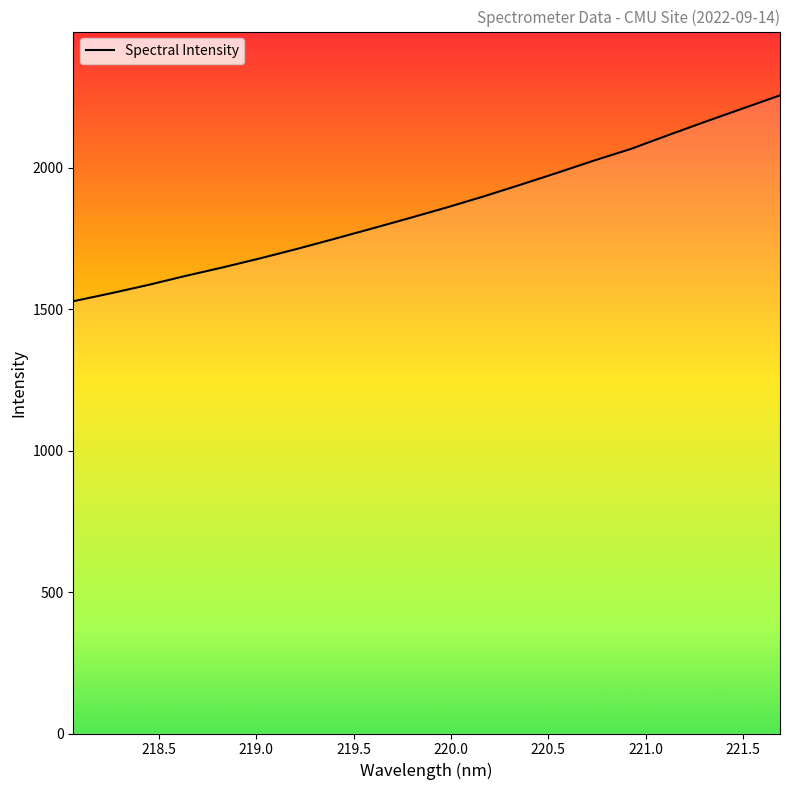

What is the average value?

1859.9